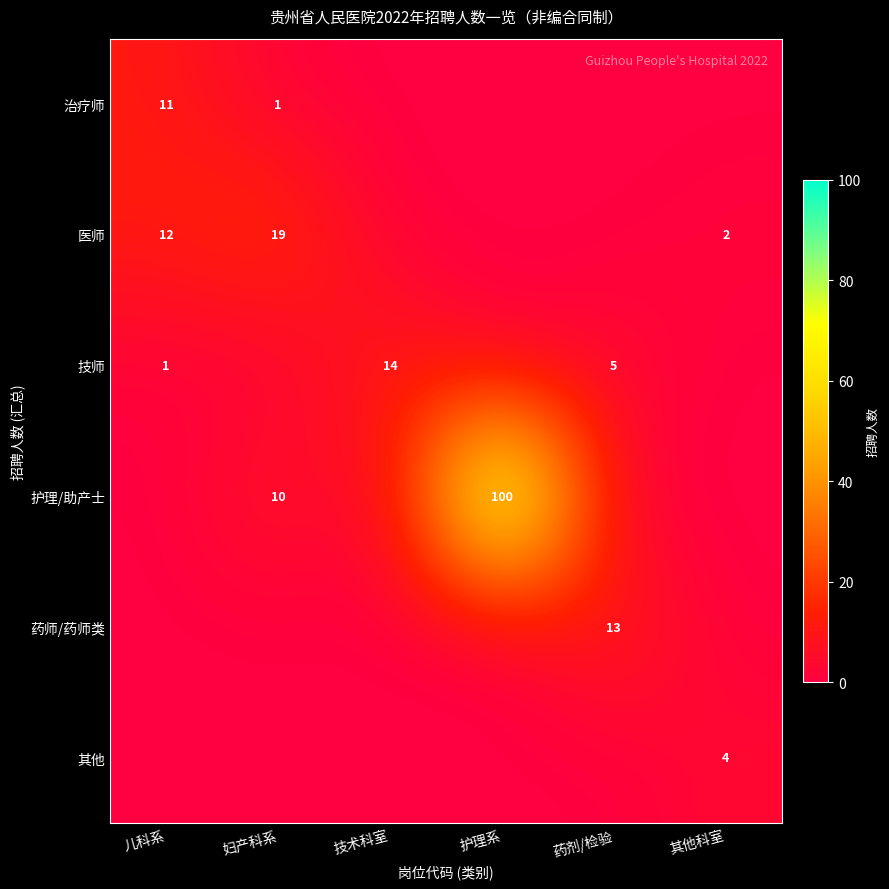

True or false: 治疗师 has a value of 16 at 儿科系.

False